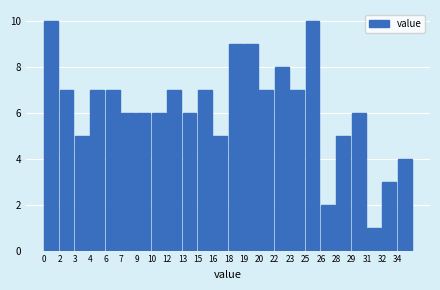

Reading left to right, what are all the values shown in this chart?

0=10	2=7	3=5	4=7	6=7	7=6	9=6	10=6	12=7	13=6	15=7	16=5	18=9	19=9	20=7	22=8	23=7	25=10	26=2	28=5	29=6	31=1	32=3	34=4